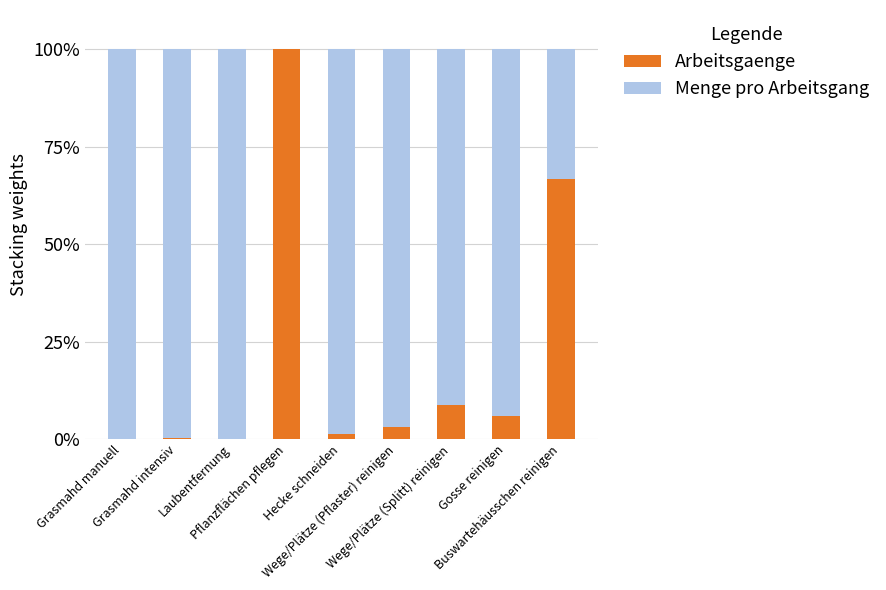

What is the total value across all series at Laubentfernung?

100.0